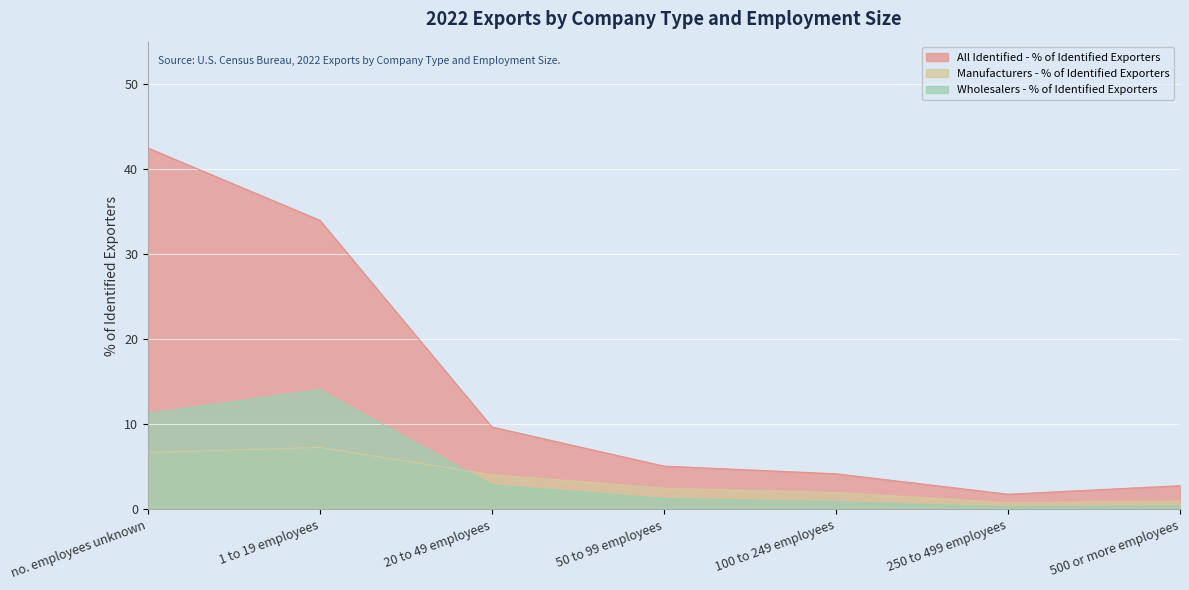

How many interior local peaks does the Manufacturers - % of Identified Exporters series have?

1